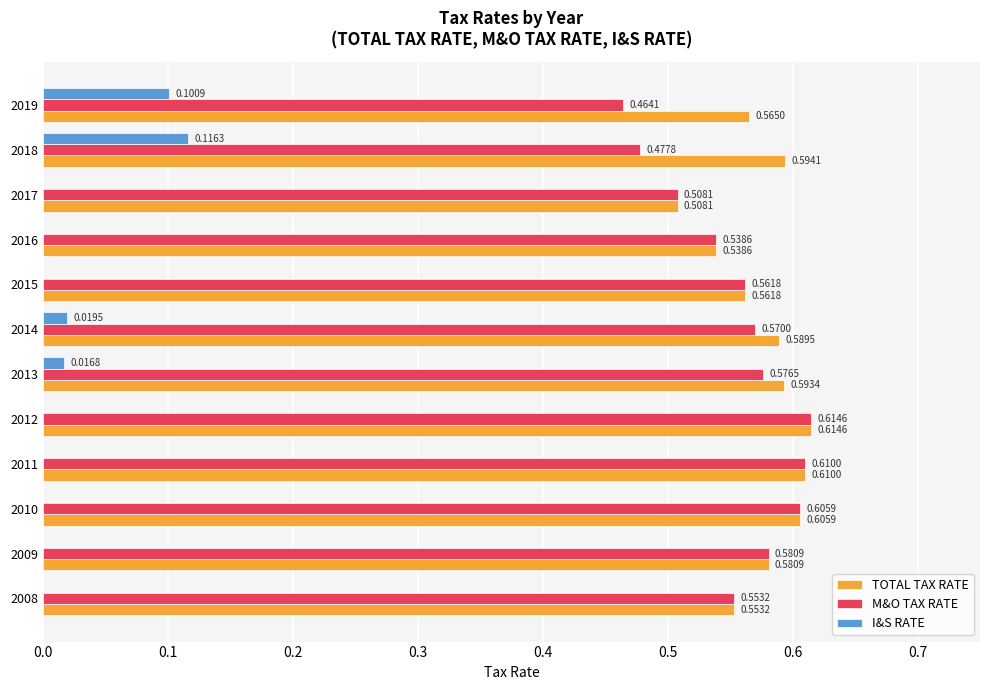

Which series has the largest range (max minus min)?

M&O TAX RATE